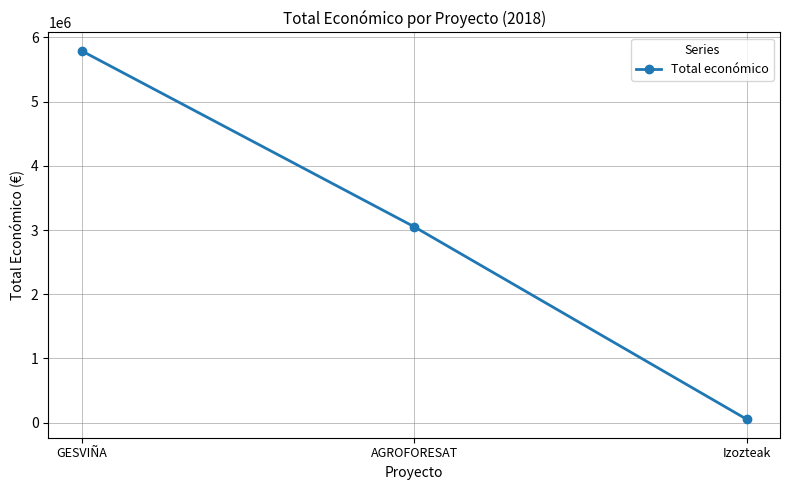

What is the label of the 2nd point from the left?

AGROFORESAT